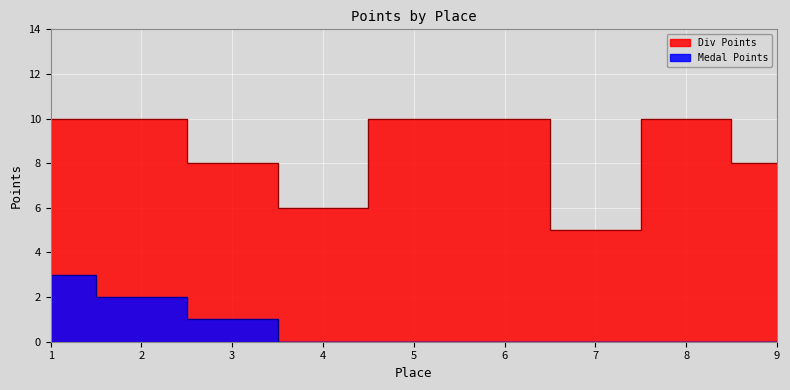

How many positive values does the Medal Points series have?

3